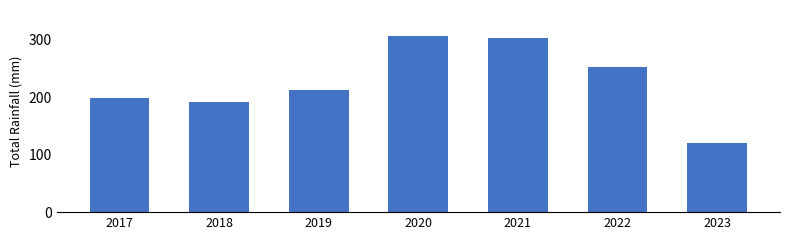

Is it true that the value at 2021 is 417?

False